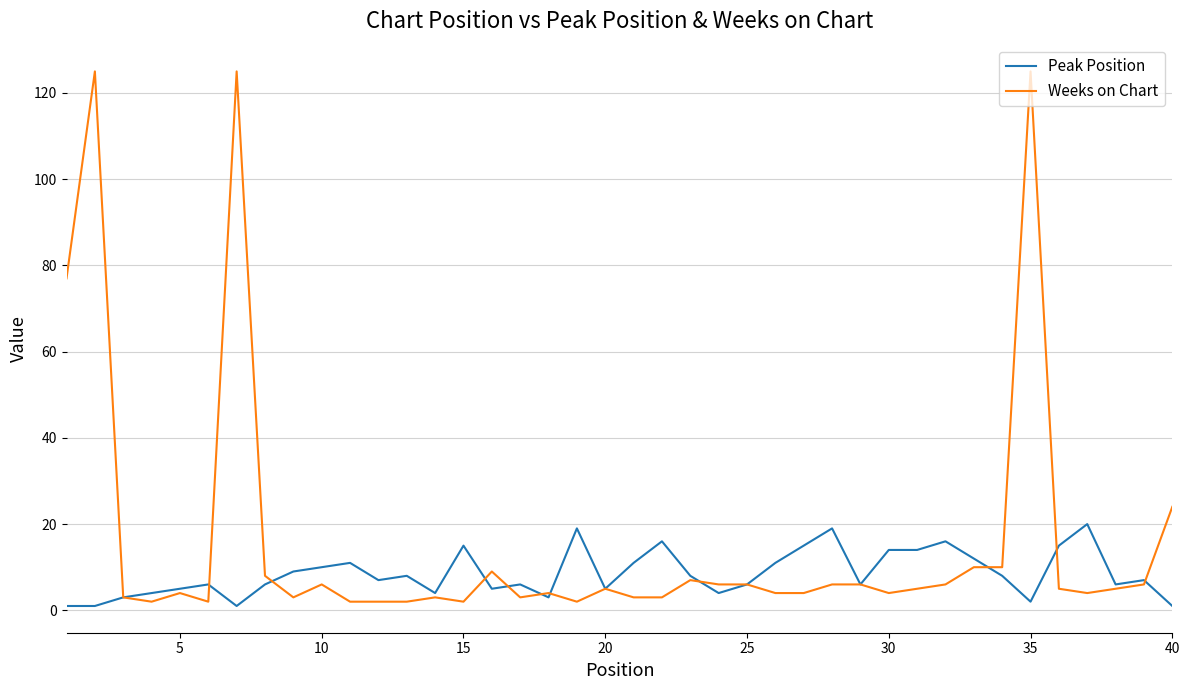

Reading left to right, what are all the values shown in this chart?

Peak Position: 1	1	3	4	5	6	1	6	9	10	11	7	8	4	15	5	6	3	19	5	11	16	8	4	6	11	15	19	6	14	14	16	12	8	2	15	20	6	7	1
Weeks on Chart: 77	125	3	2	4	2	125	8	3	6	2	2	2	3	2	9	3	4	2	5	3	3	7	6	6	4	4	6	6	4	5	6	10	10	125	5	4	5	6	24